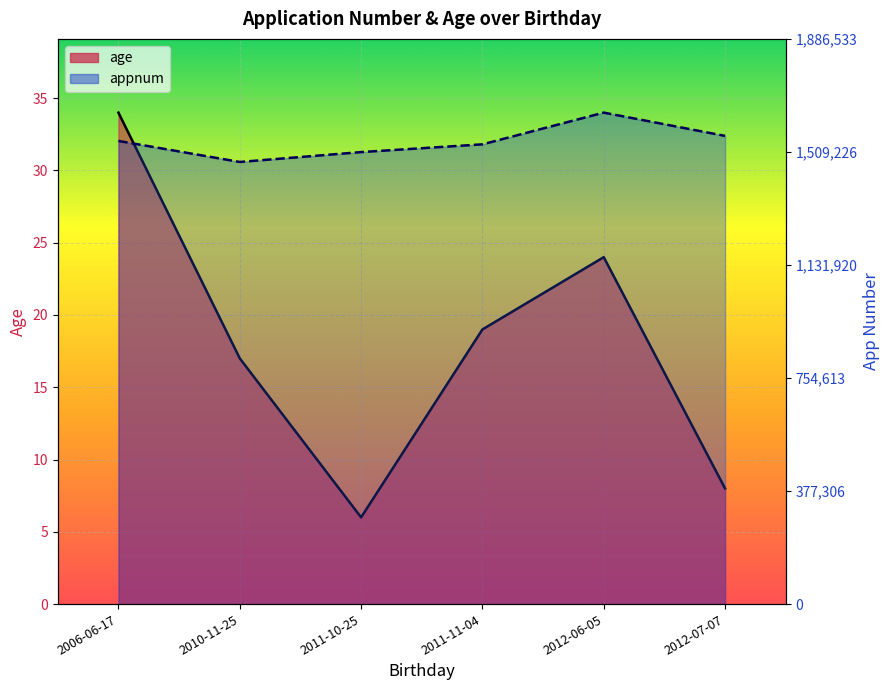

Which category has the lowest value across all series?

2011-10-25